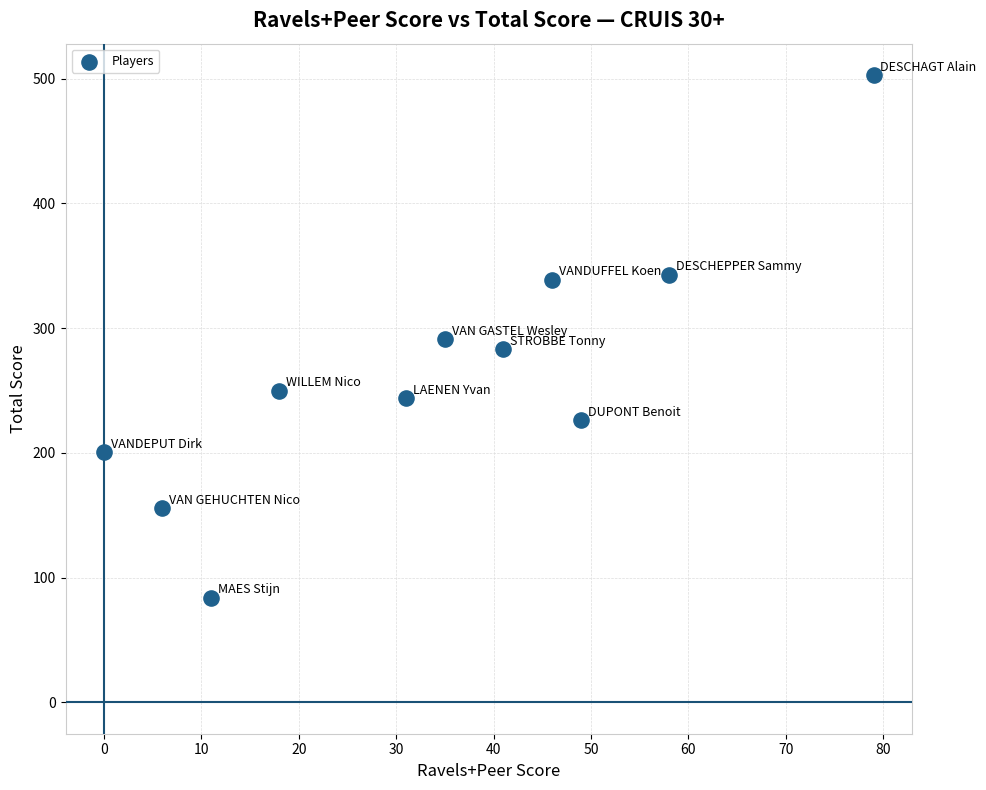

What is the average Y value?

265